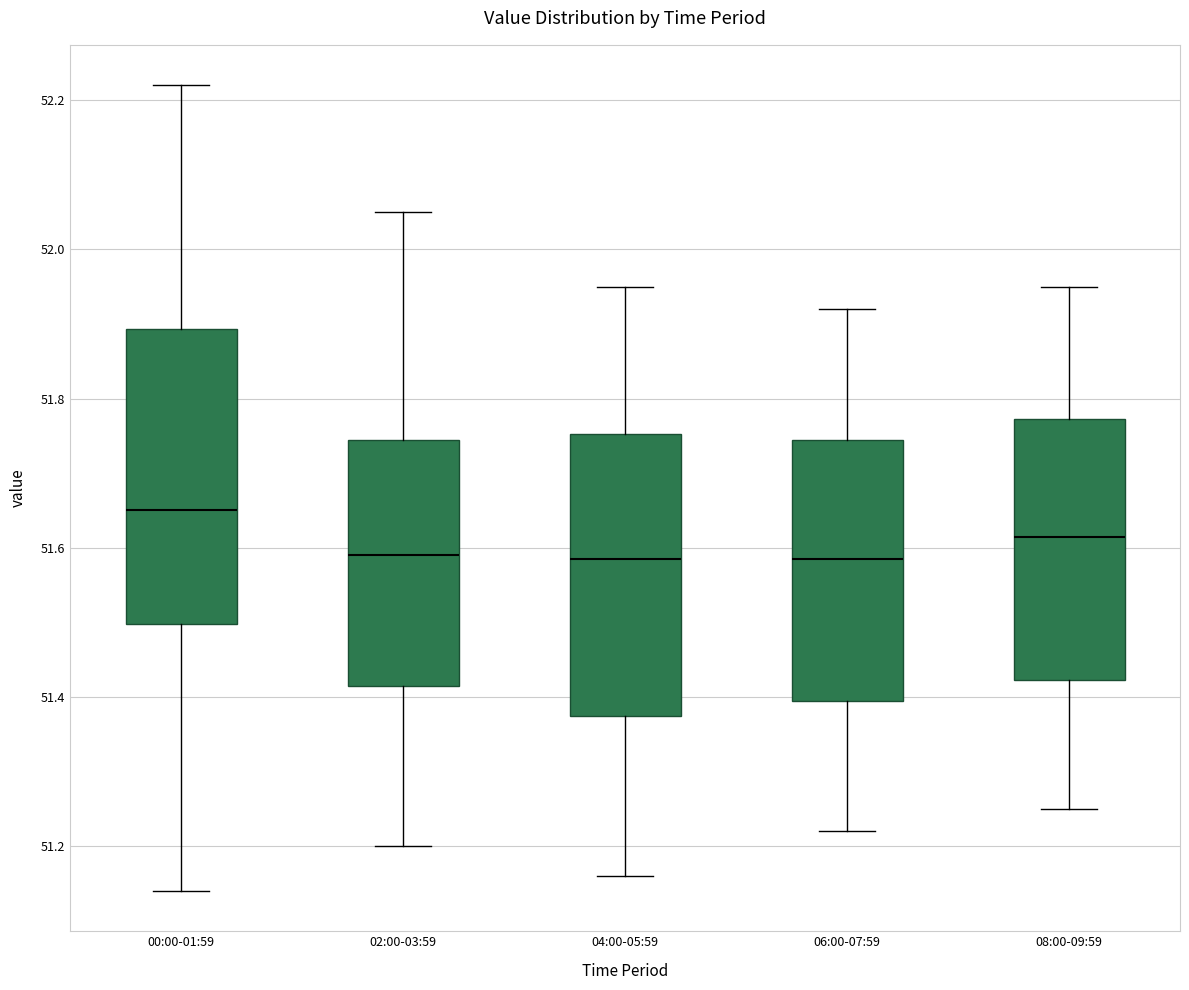

Which box has the highest median line?

00:00-01:59